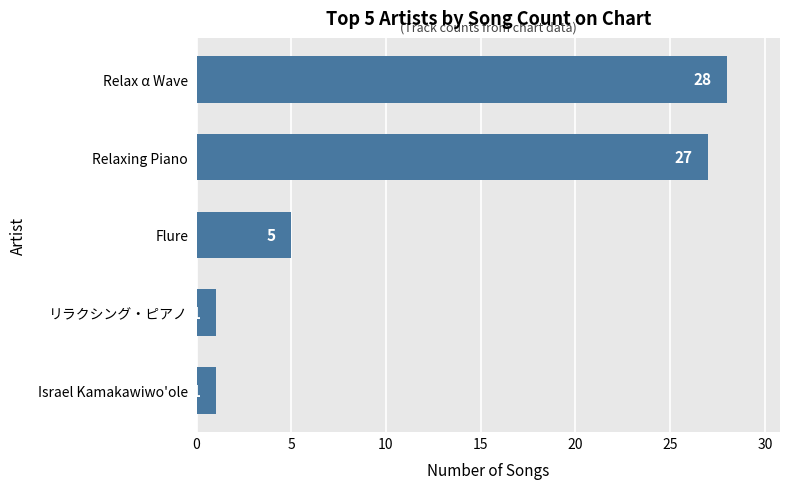

What is the change in value from Flure to リラクシング・ピアノ?

-4